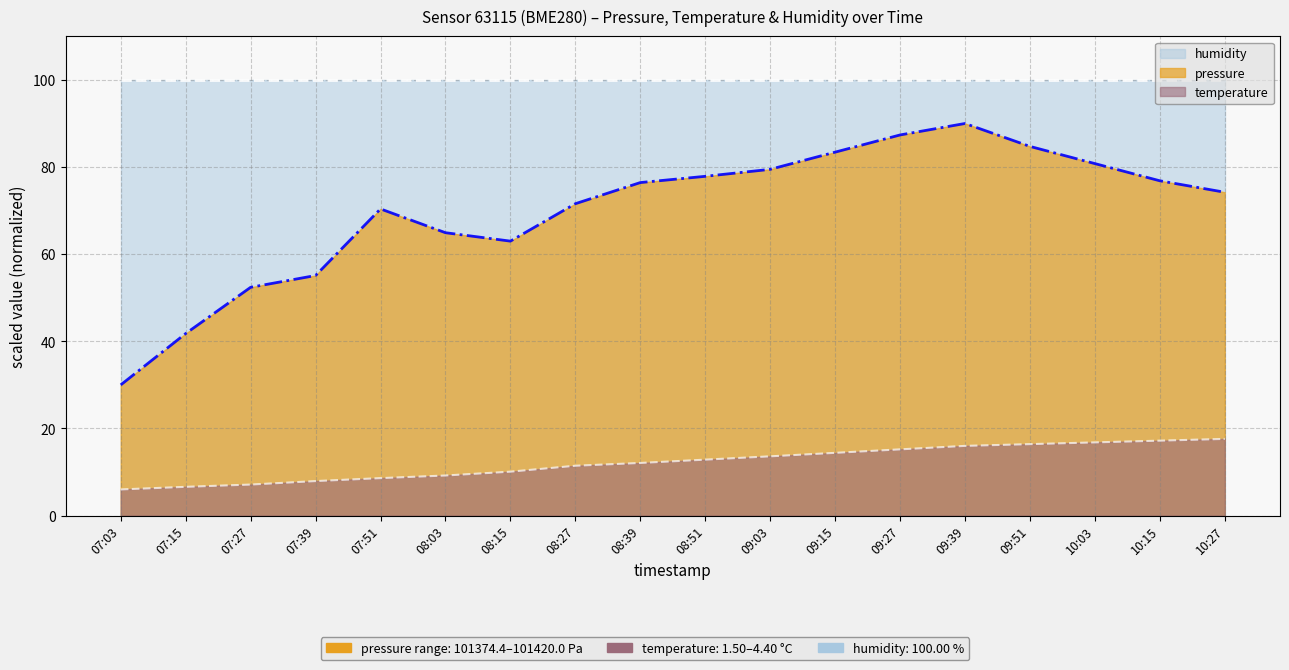

What is the difference between the highest and lowest values at 07:51?

61.8